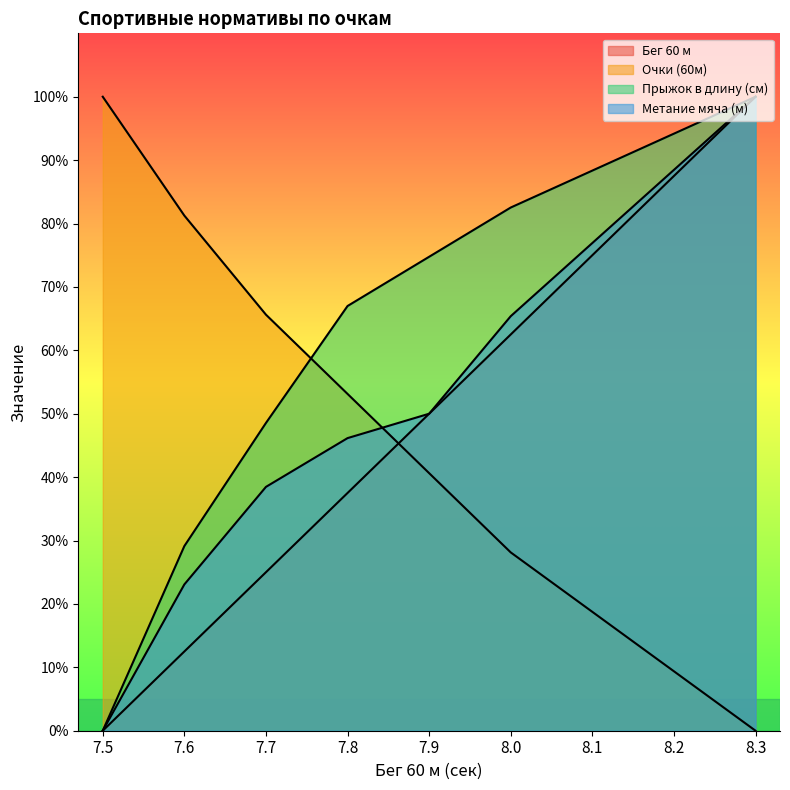

Rank the categories by Бег 60 м value from lowest to highest.

7.5, 7.6, 7.7, 7.8, 7.9, 8.0, 8.1, 8.2, 8.3